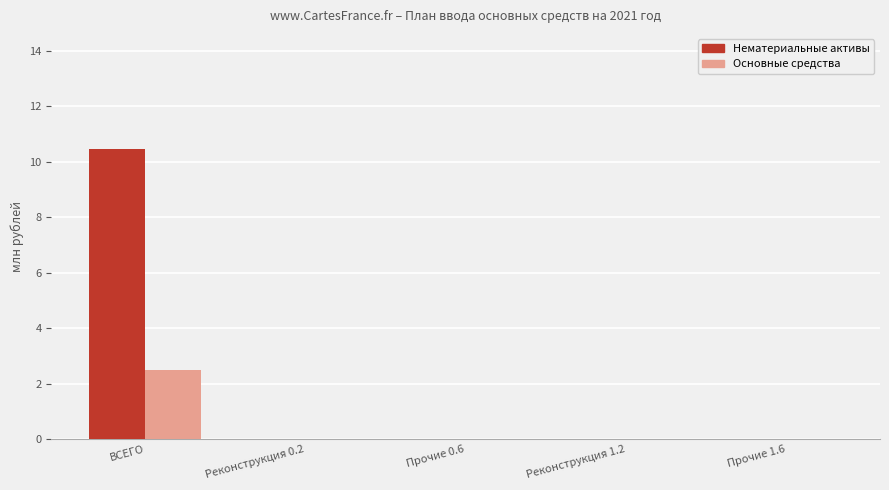

Which label corresponds to the largest value in the chart?

ВСЕГО